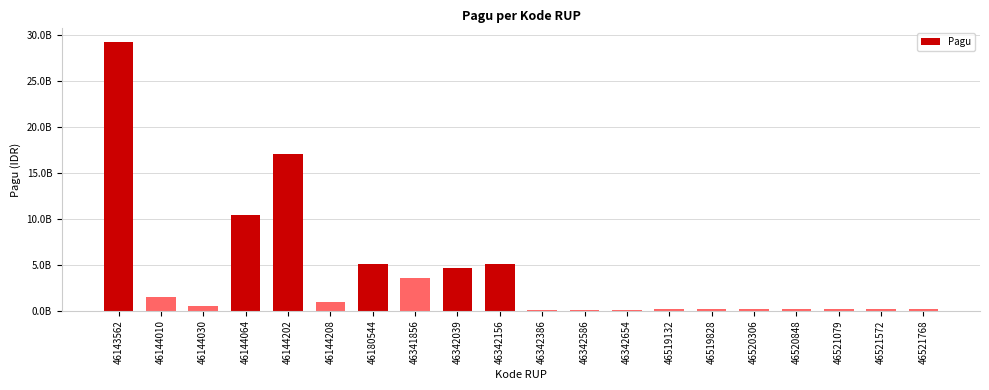

What is the difference between the maximum and minimum values?

29145098300